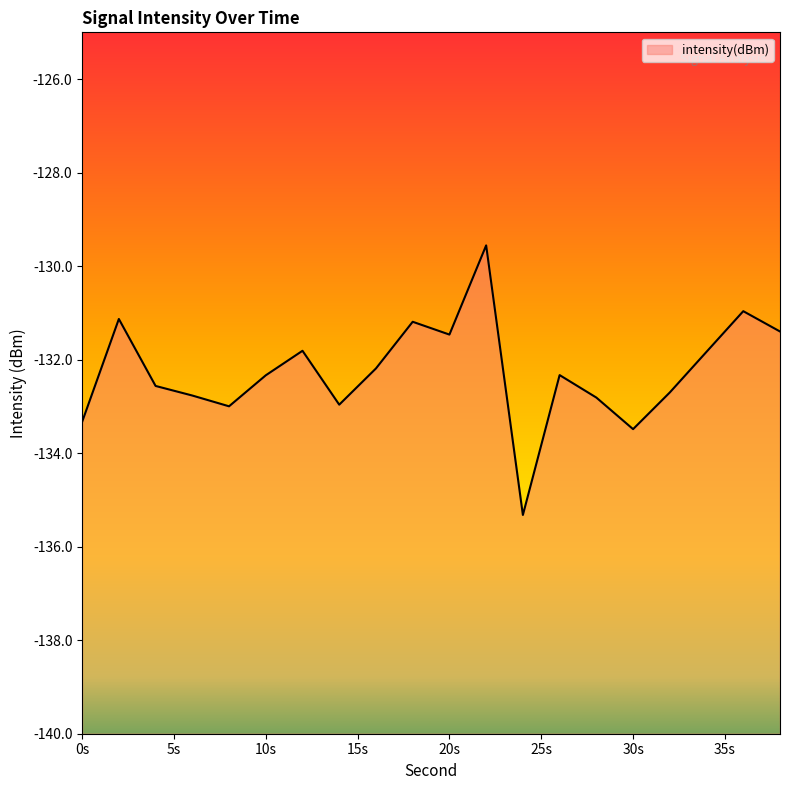

At which label does the data first exceed -132?

2